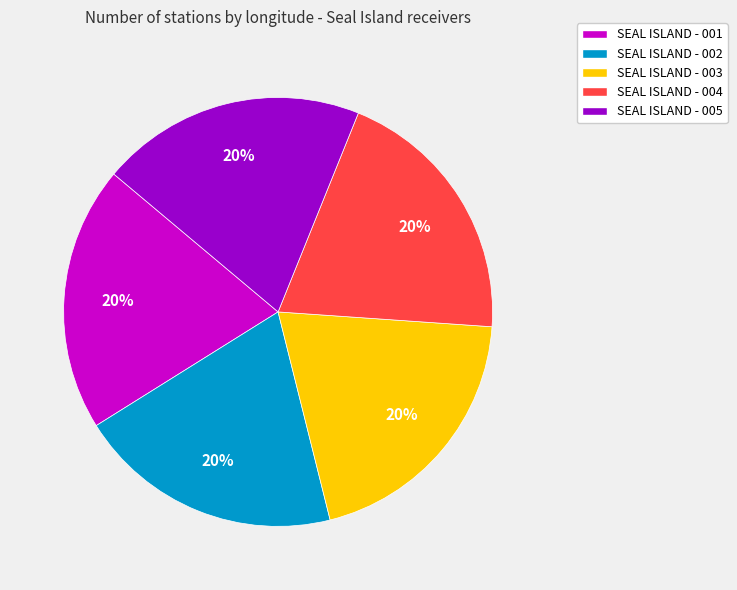

True or false: SEAL ISLAND - 002 accounts for 11% of the total.

False